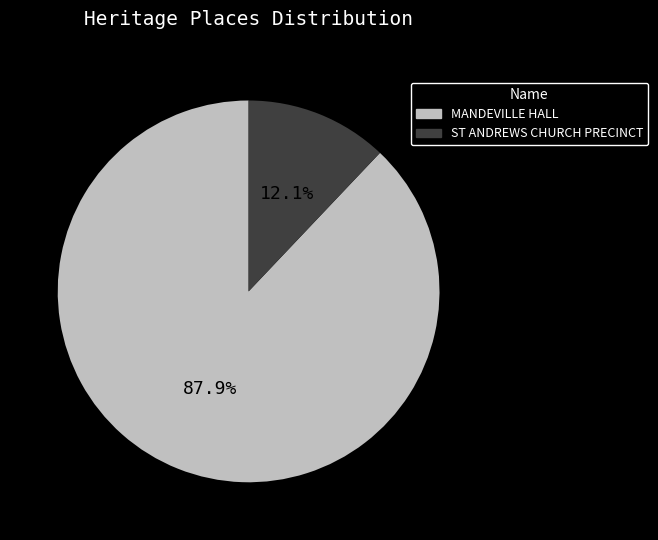

To the nearest percent, what portion does MANDEVILLE HALL represent?

88%